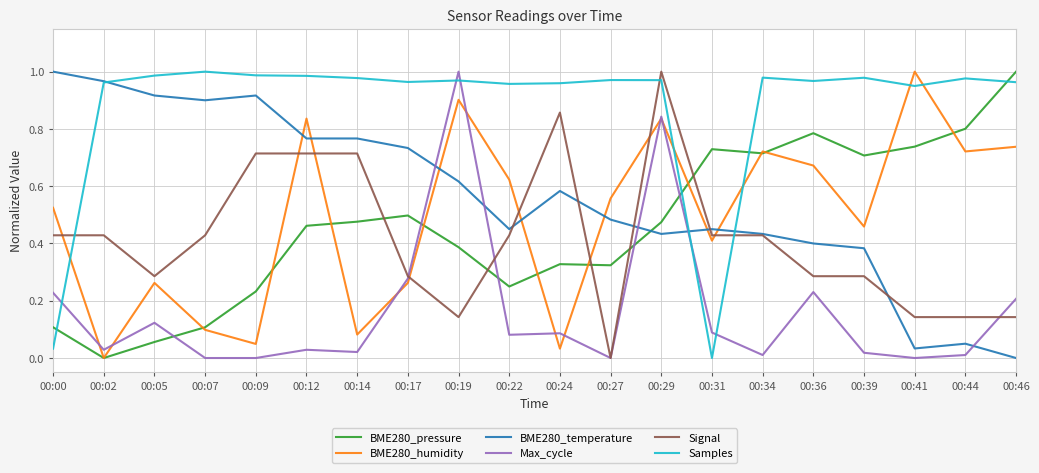

Between 00:00 and 00:19, which series saw the biggest shift?

Samples